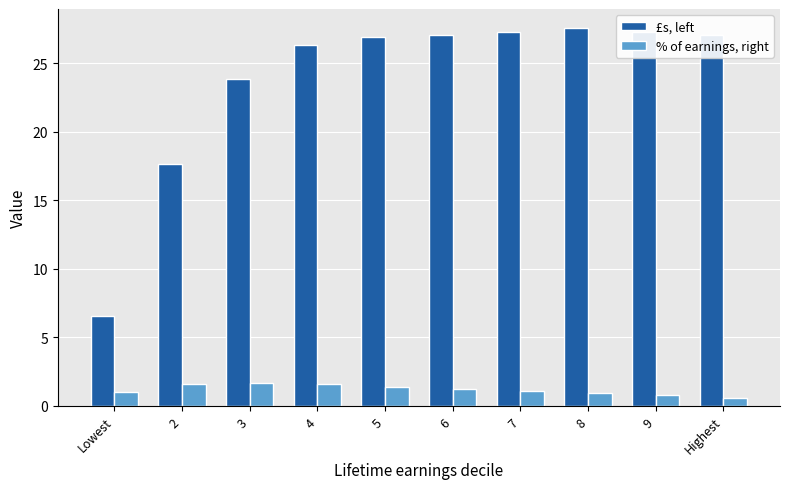

What is the average value of the % of earnings, right series?

1.2